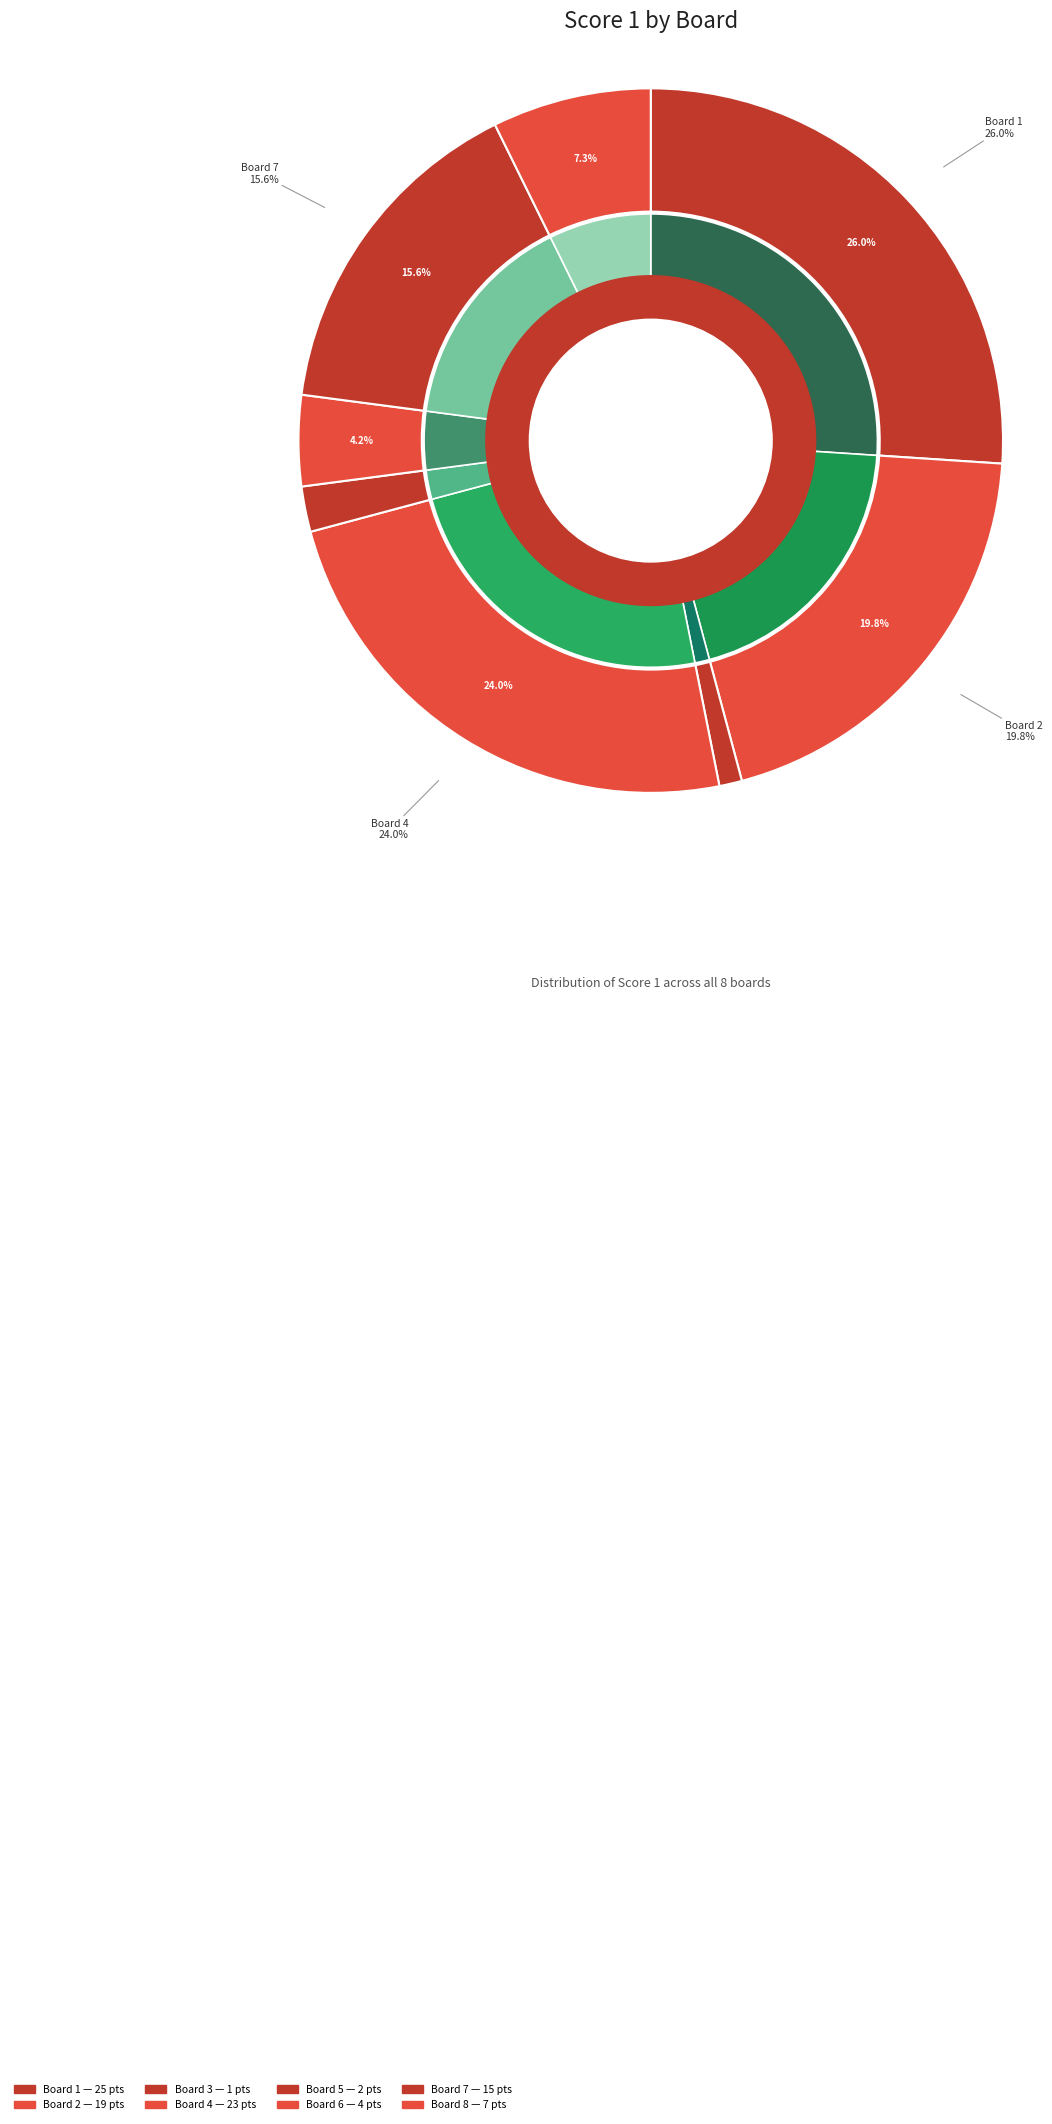

Which slice is the largest?

Board 1